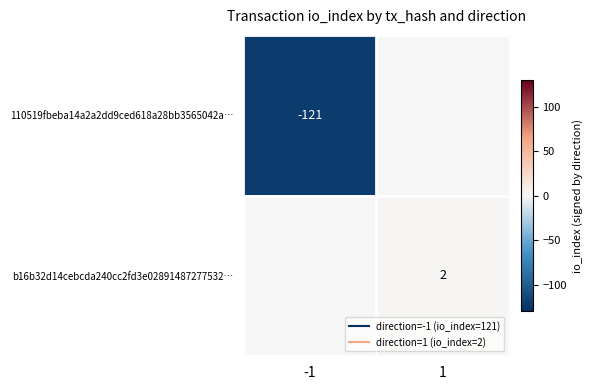

What is the approximate value of 110519fbeba14a2a2dd9ced618a28bb3565042a… at -1, to the nearest 50?

-100